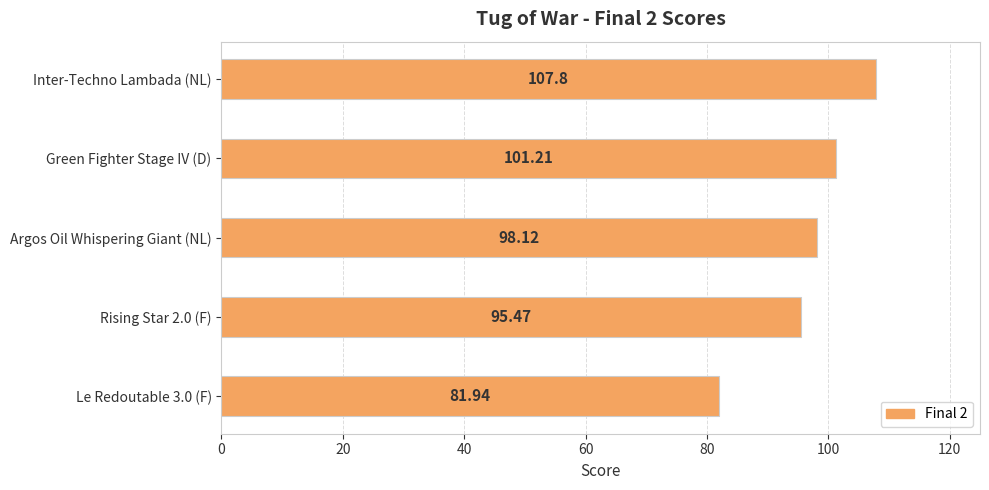

What is the change in value from Green Fighter Stage IV (D) to Argos Oil Whispering Giant (NL)?

-3.1